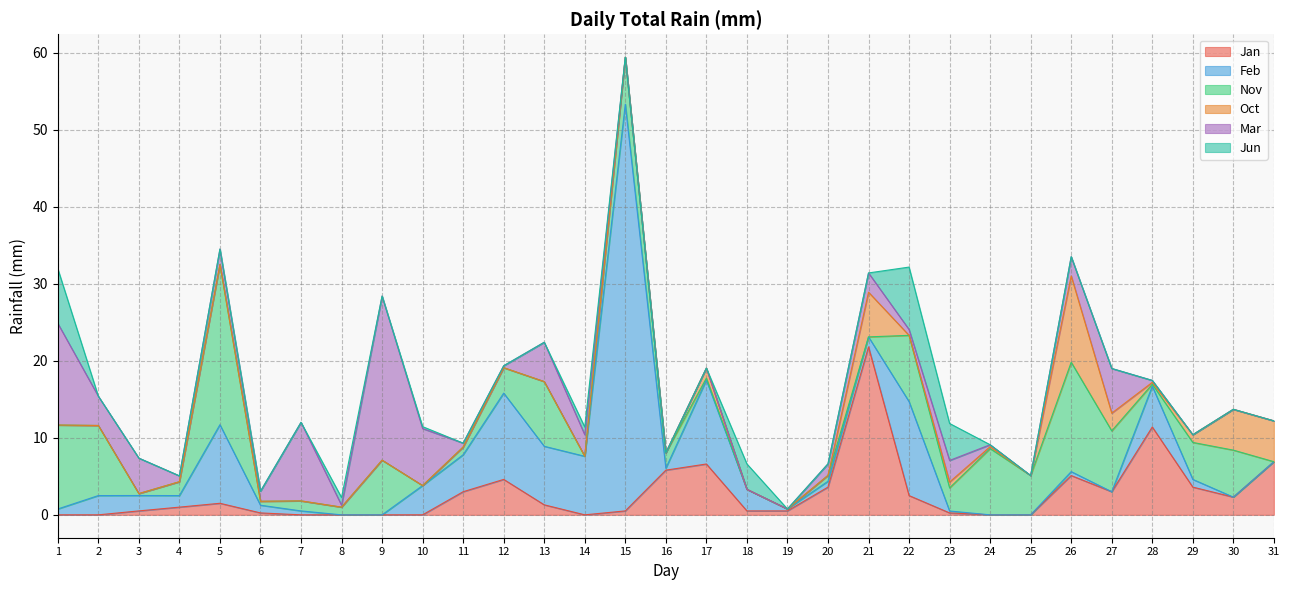

Rank the series by their maximum value, from lowest to highest.

Jun, Oct, Nov, Mar, Jan, Feb